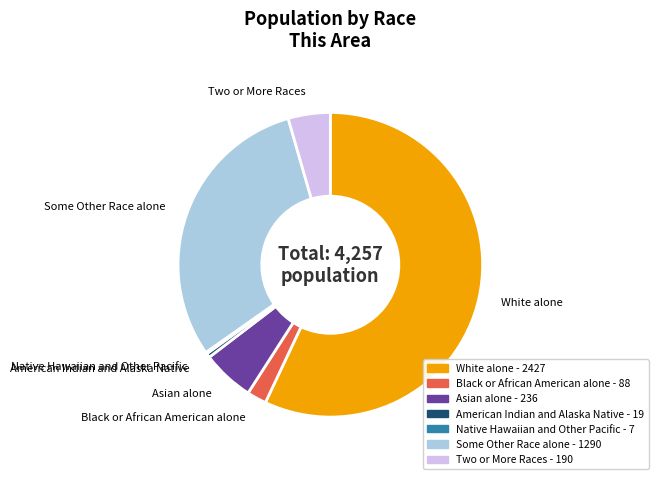

Between American Indian and Alaska Native and Some Other Race alone, which is larger?

Some Other Race alone